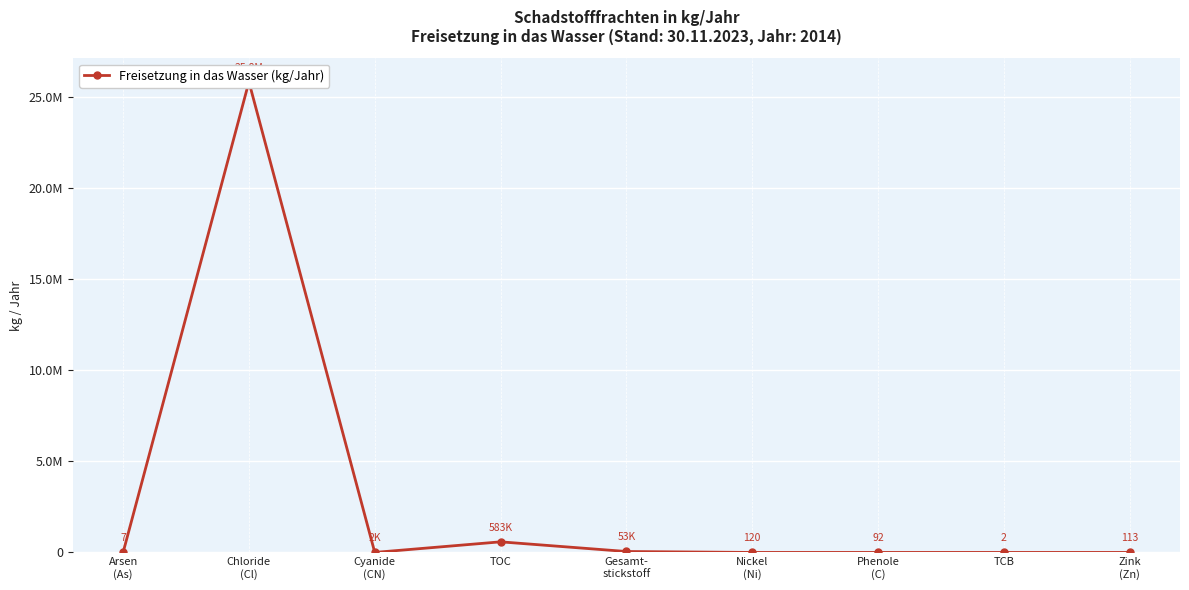

Read the value at TOC, to the nearest 100.

583000